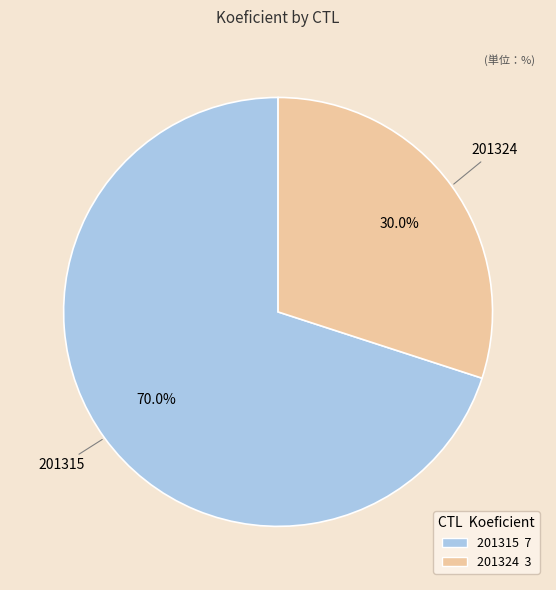

Which category has the smallest portion of the pie?

201324